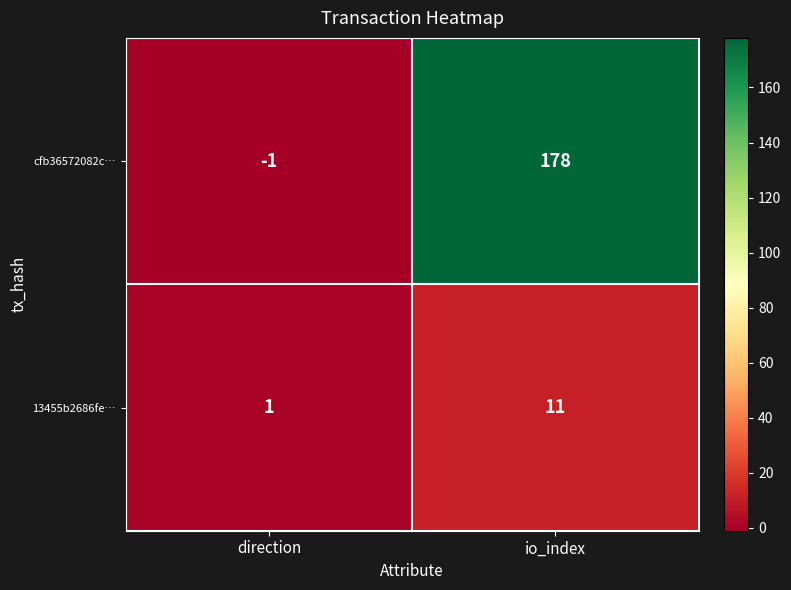

What is the sum of all 13455b2686fe… values?

12